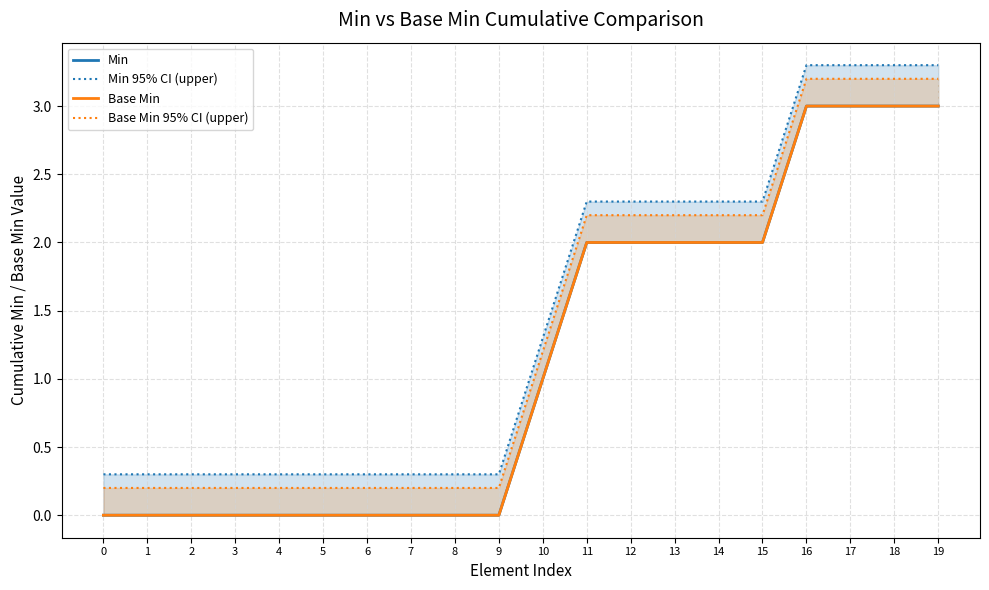

True or false: Base Min 95% CI (upper) and Min 95% CI (upper) intersect in this chart.

False